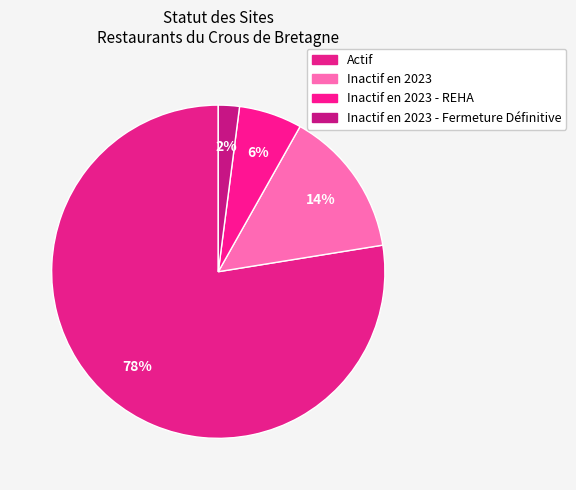

How many slices are in this pie chart?

4